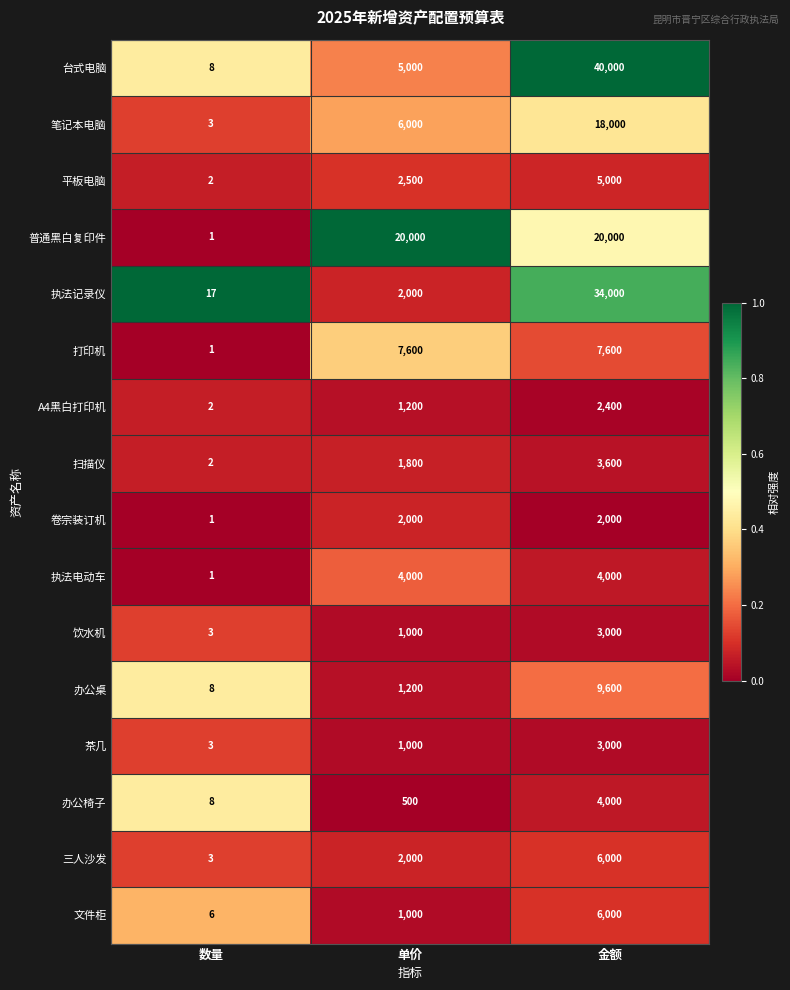

At which category does the chart reach its minimum across all series?

数量